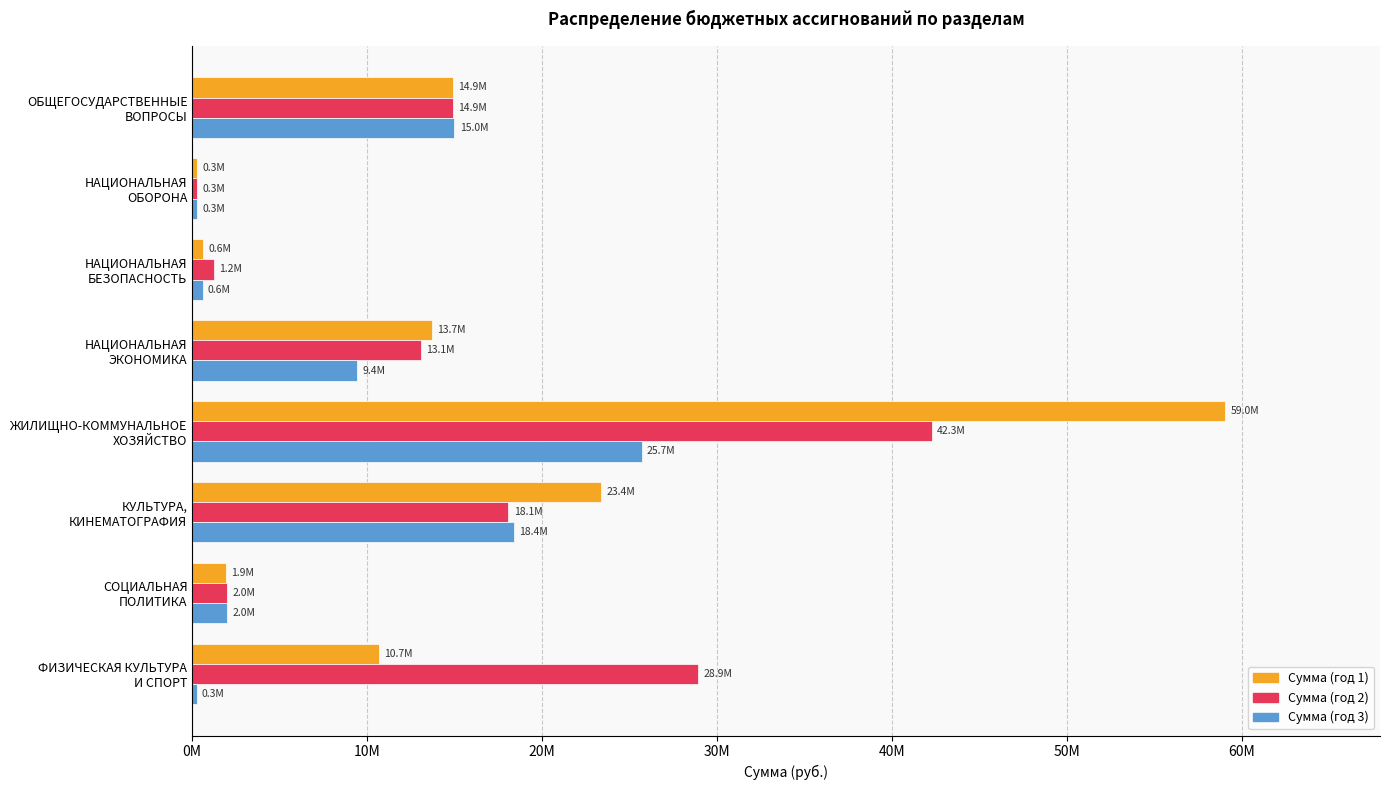

What is the value of the Сумма (год 3) bar at the 7th from the left?

2000000